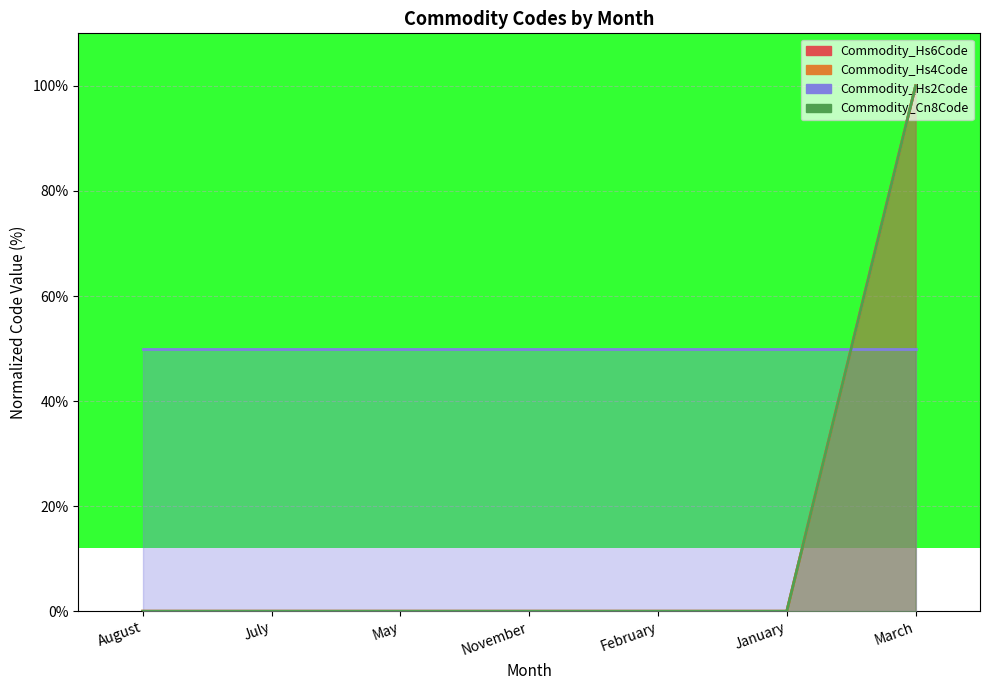

At how many categories does at least one series exceed 81?

1